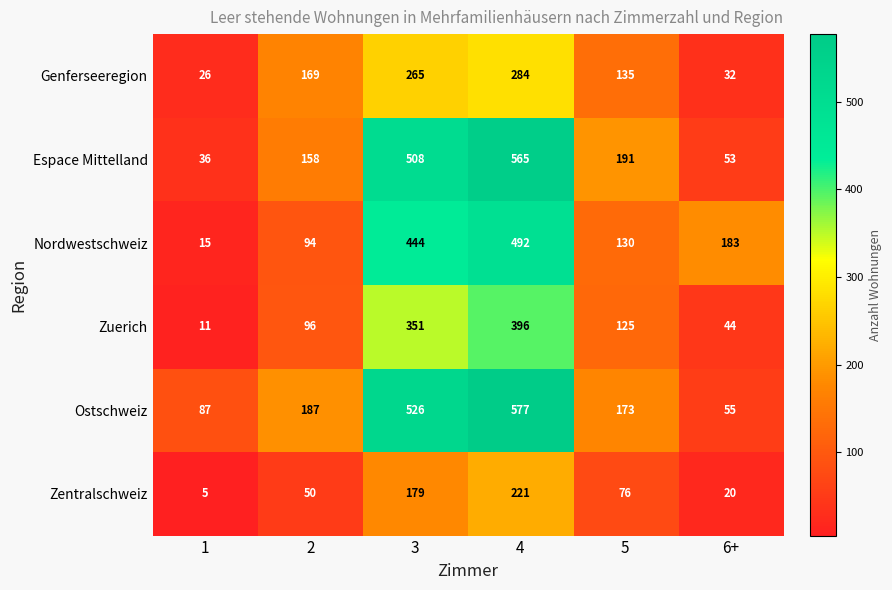

Is it true that Zentralschweiz equals 76 at 5?

True